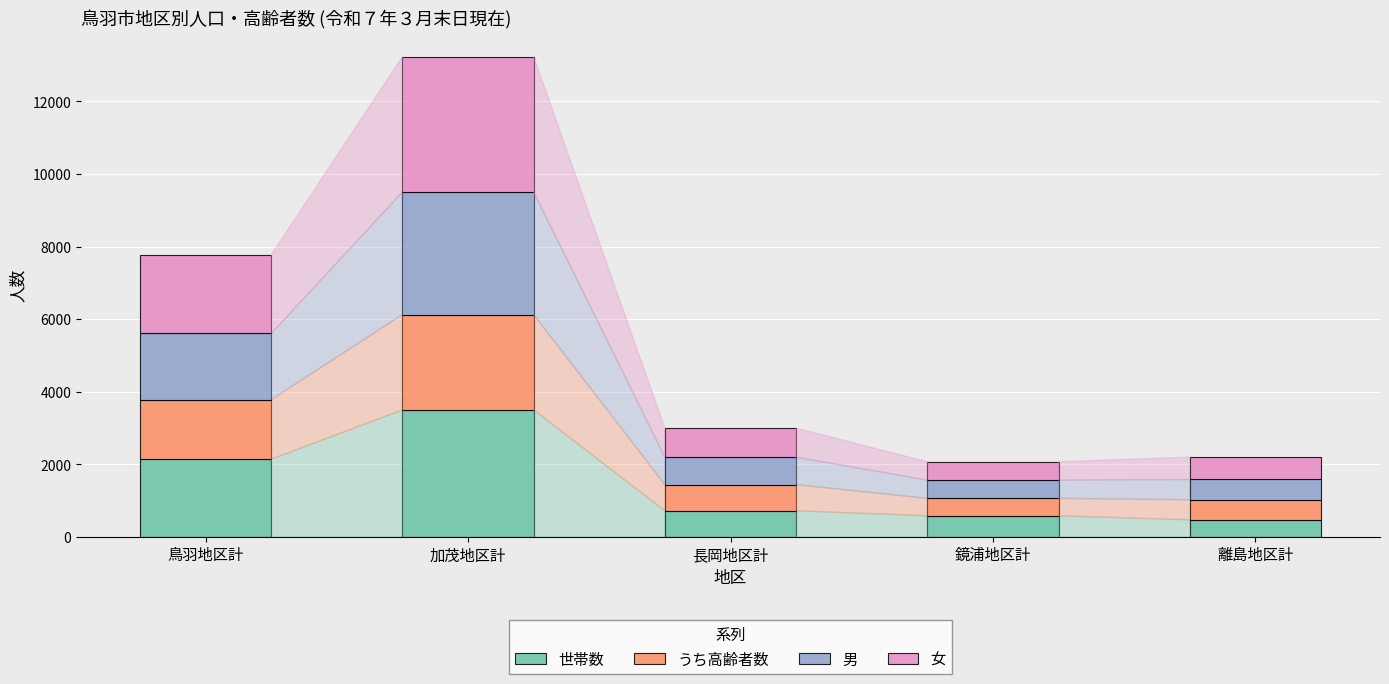

At which label does 世帯数 reach its peak?

加茂地区計